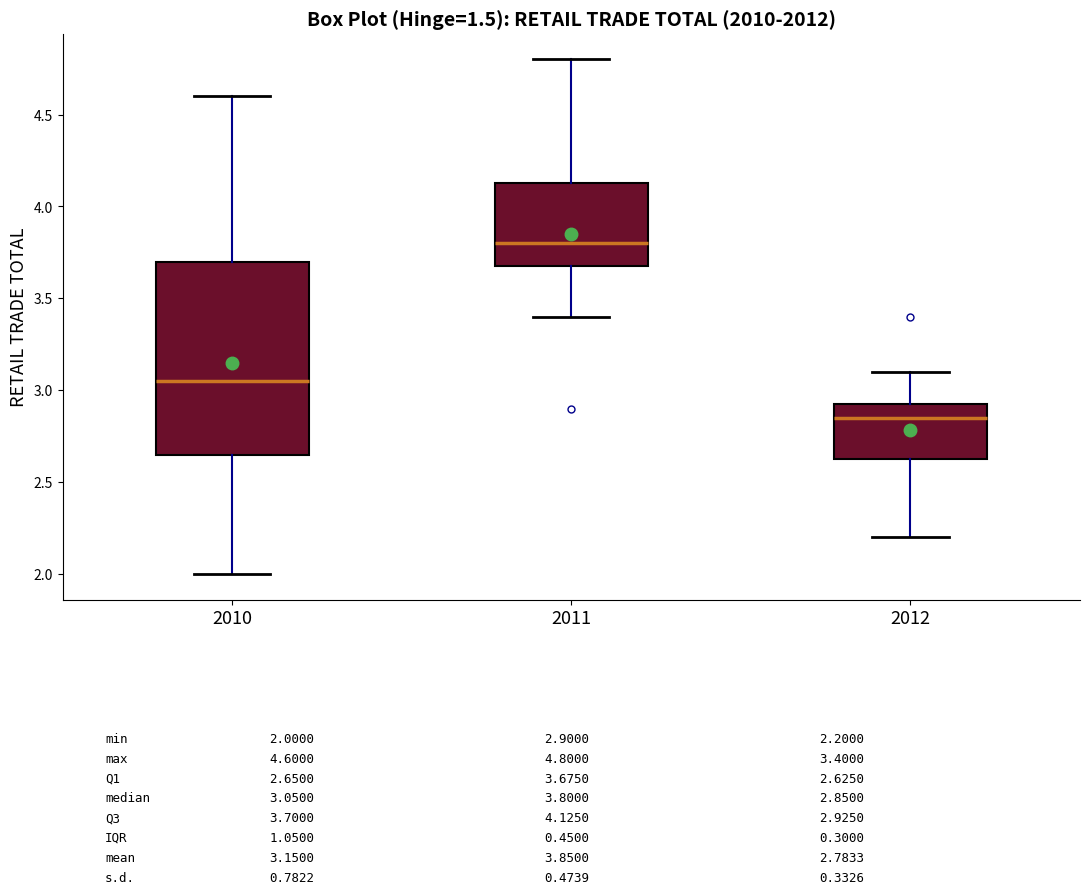

Reading left to right, read every box against the y-axis: the position of its median line, the range the box covers, and the ends of its whiskers. The values are not printed on the chart, so give them approximately, as read against the axis.

2010: median 3.05, box 2.65 to 3.70, whiskers 2.00 to 4.60
2011: median 3.80, box 3.70 to 4.15, whiskers 3.40 to 4.80
2012: median 2.85, box 2.65 to 2.95, whiskers 2.20 to 3.10